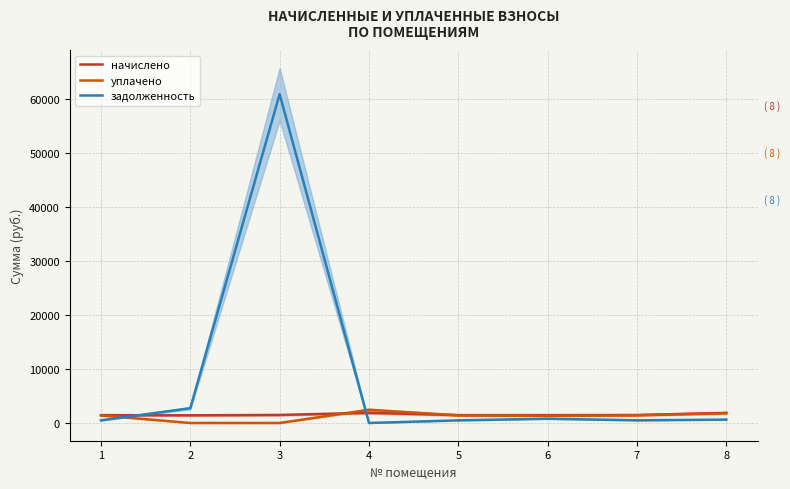

How many intersections are there between задолженность and уплачено?

2